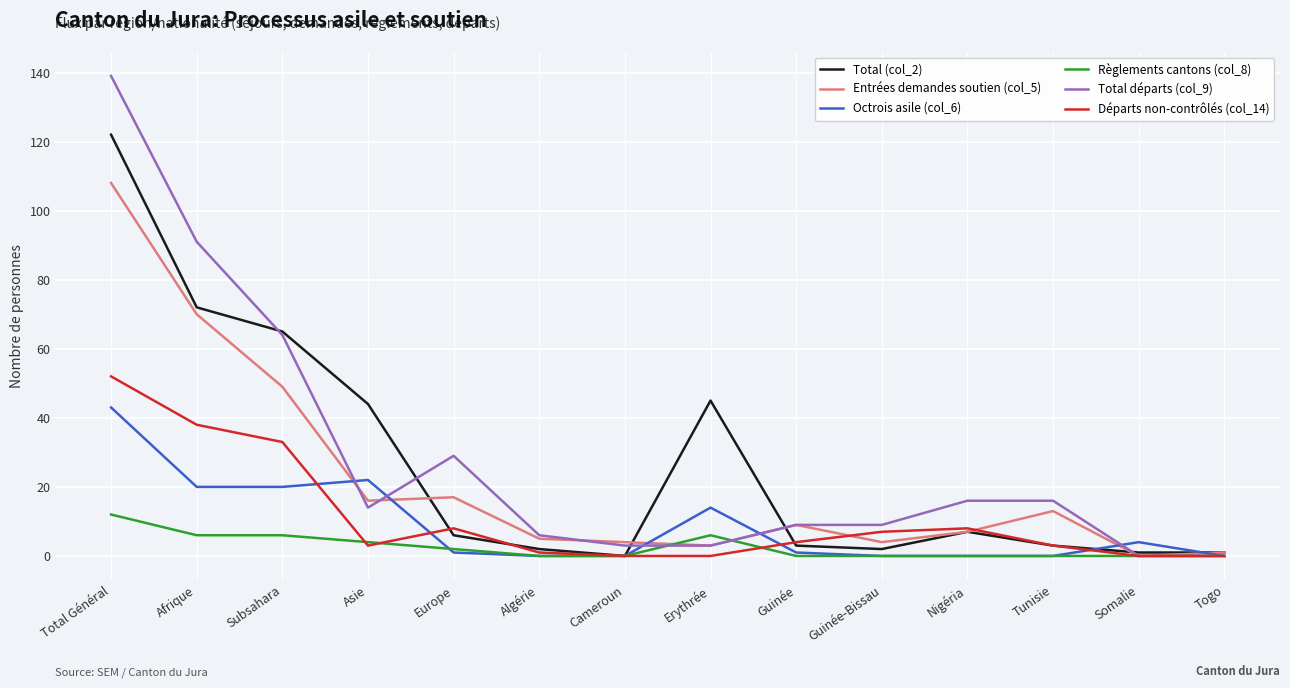

List the series in order of their peak value, lowest first.

Règlements cantons (col_8), Octrois asile (col_6), Départs non-contrôlés (col_14), Entrées demandes soutien (col_5), Total (col_2), Total départs (col_9)